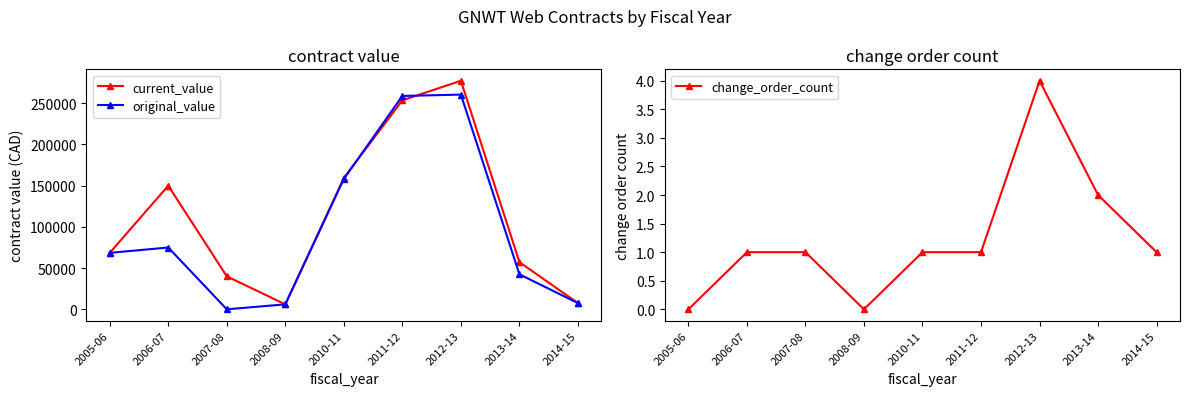

Is the value of original_value at 2010-11 greater than the value of change_order_count at 2011-12?

Yes